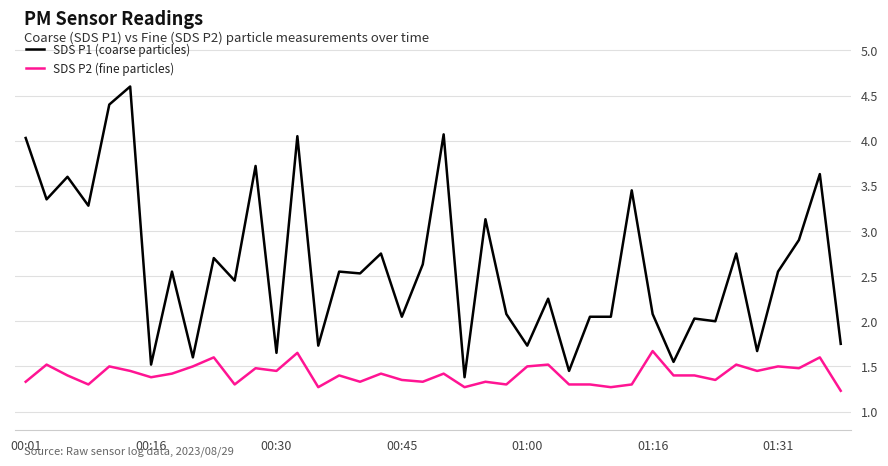

What is the highest value of the SDS P1 (coarse particles) series?

4.6